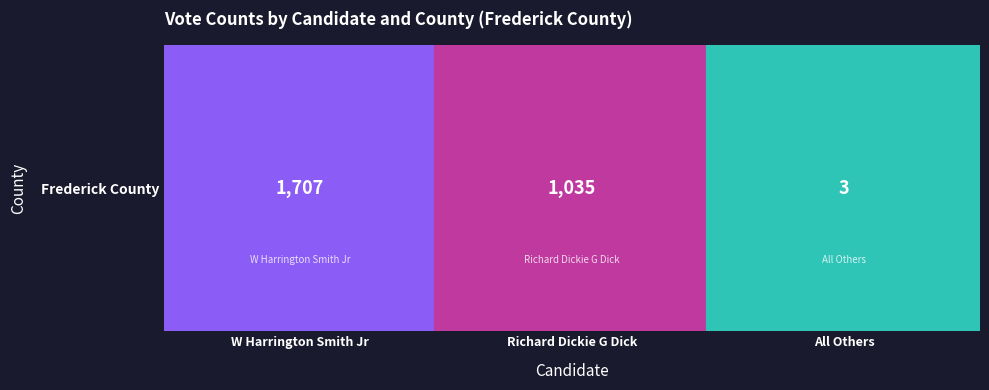

List the labels in order of value, largest first.

0, 1, 2